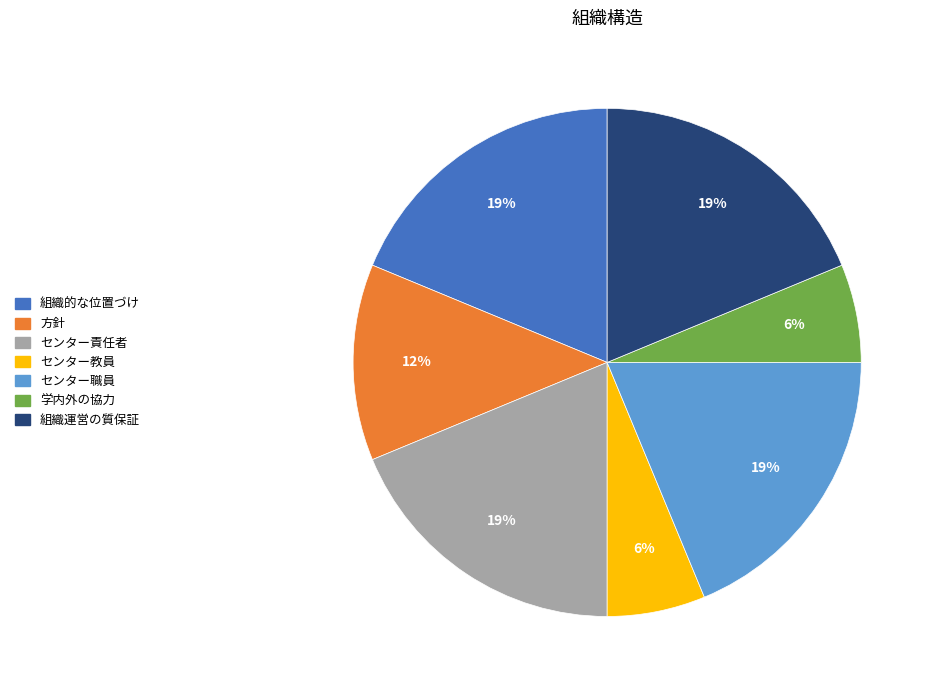

Approximately how many times larger is the value at センター教員 compared to 組織的な位置づけ?

0.3